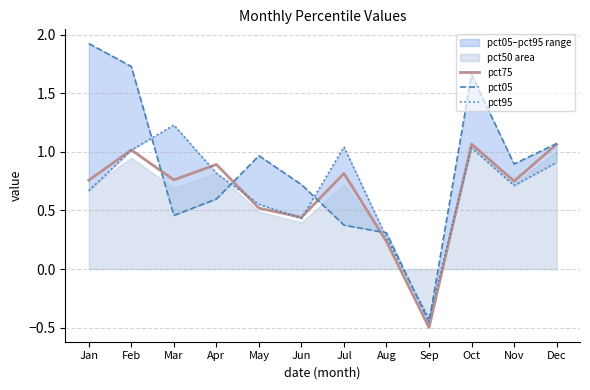

At which category does pct05 reach its first local peak?

May